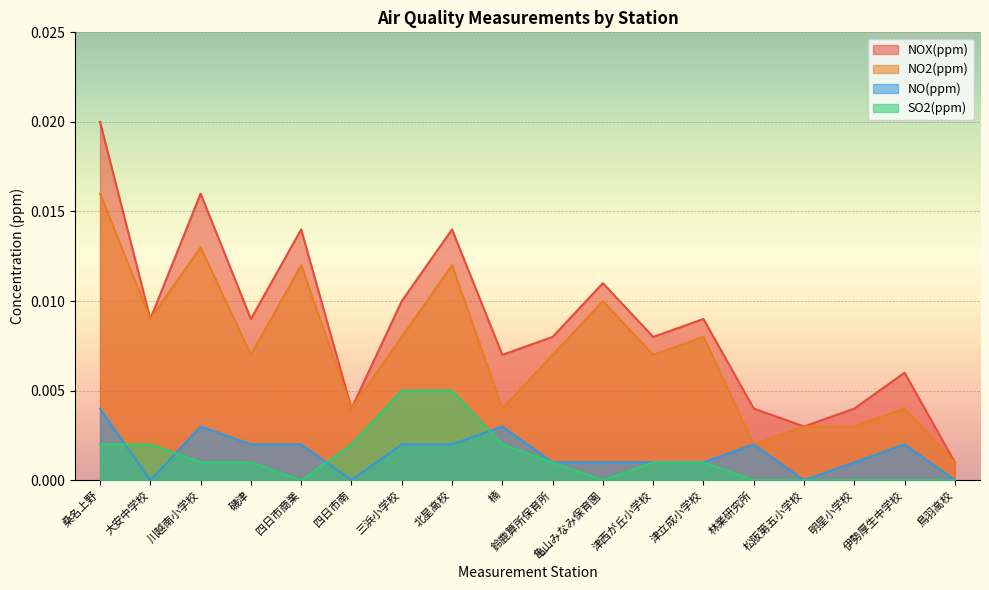

Count the SO2(ppm) values in the range 0 to 1.

18